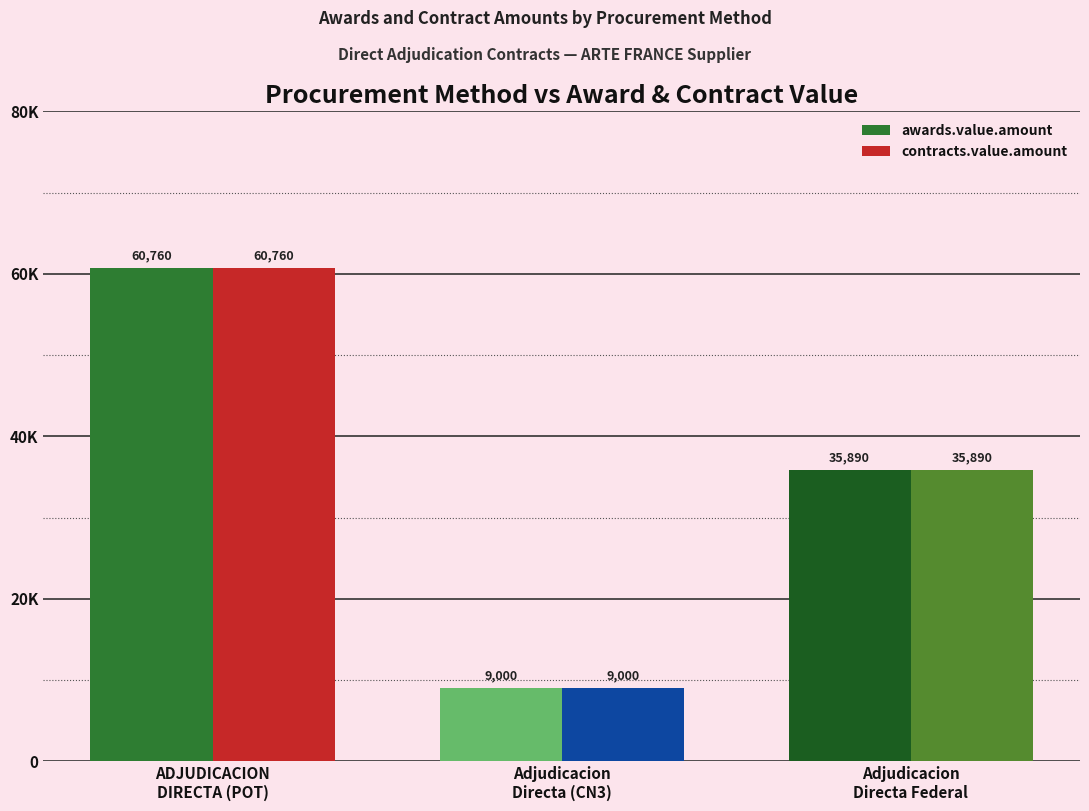

What are all the series names shown in the legend?

awards.value.amount, contracts.value.amount